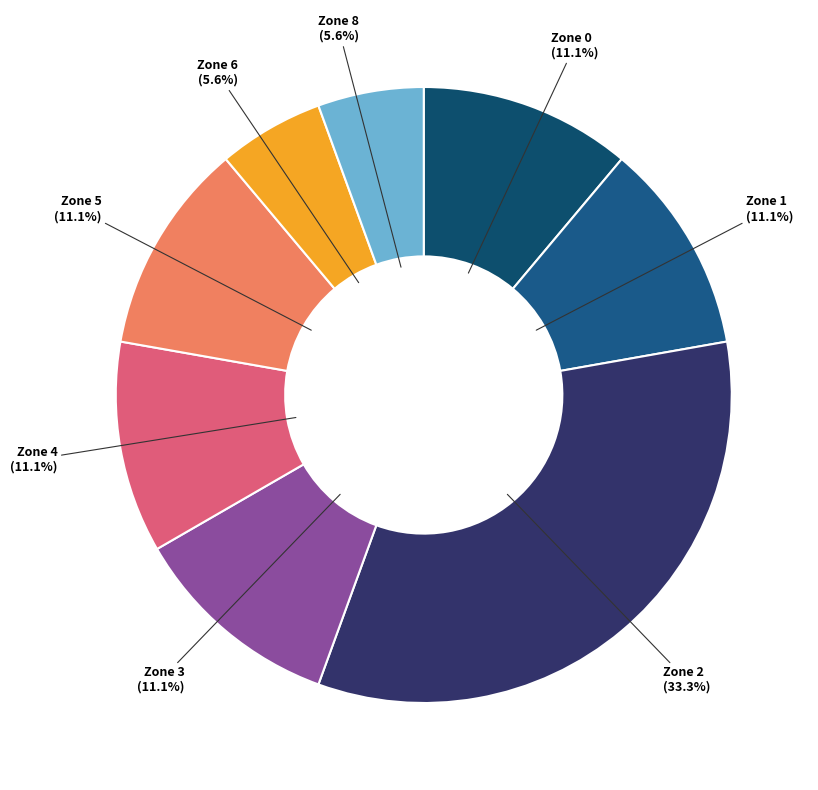

How many slices are in this pie chart?

8